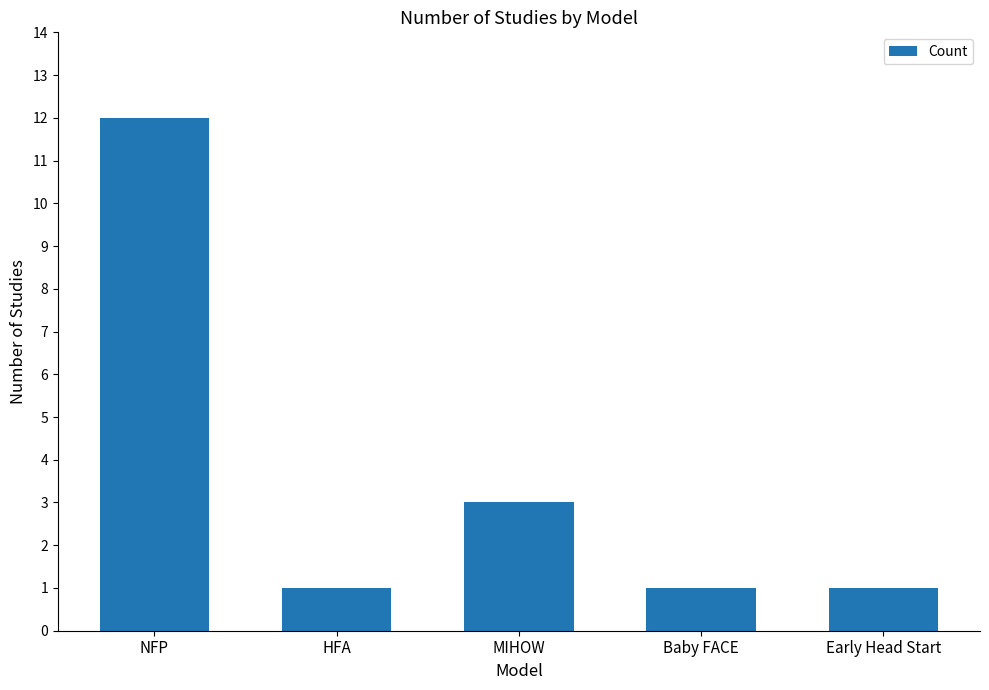

What is the label of the 4th bar from the right?

HFA